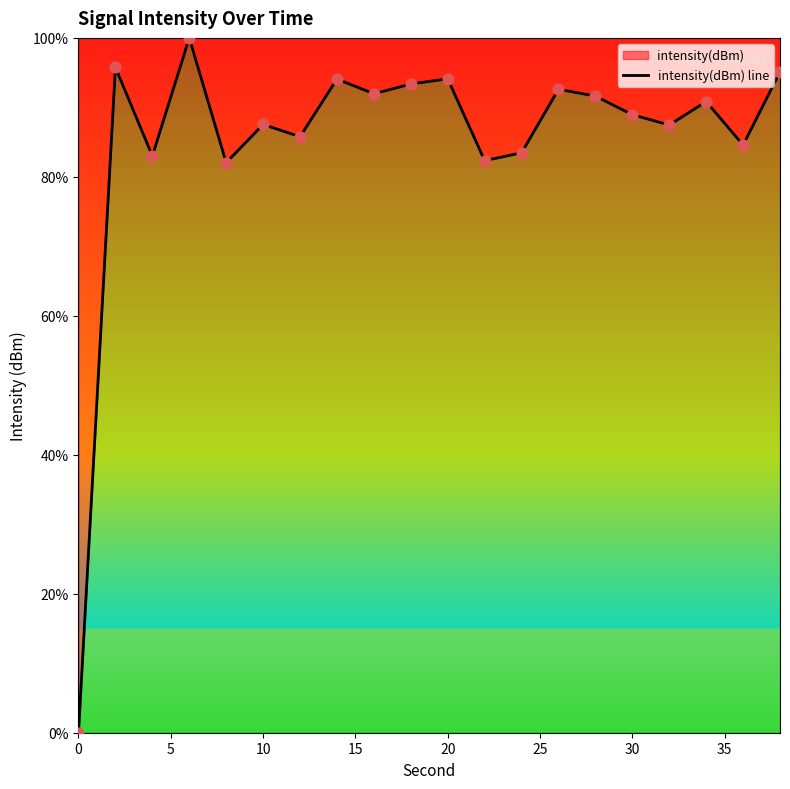

What is the change in value from 20 to 30?

-5.2